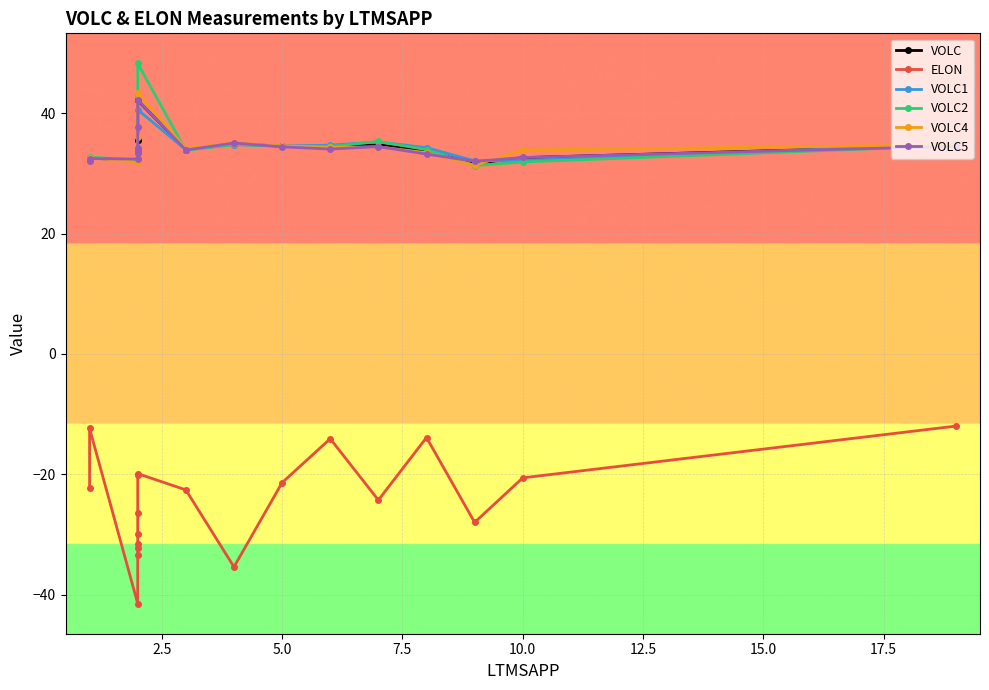

Reading left to right, what are all the values shown in this chart?

VOLC: 32.2	32.6	32.1	32.5	33.4	33.8	34.0	35.5	35.6	42.1	34.0	35.0	34.5	34.4	34.7	33.7	31.6	32.6	34.6
ELON: -22.3	-12.4	-41.5	-33.4	-32.2	-31.6	-29.9	-26.5	-20.2	-19.9	-22.6	-35.4	-21.4	-14.1	-24.3	-13.9	-28.0	-20.6	-12.0
VOLC1: 32.2	32.6	32.0	32.4	33.0	33.3	33.5	33.6	33.8	40.6	33.9	34.8	34.5	34.7	35.2	34.3	32.1	32.1	34.9
VOLC2: 32.1	32.7	32.2	32.8	33.5	33.7	33.8	34.0	43.0	48.3	33.8	34.8	34.5	34.5	35.3	33.9	31.3	31.9	34.6
VOLC4: 32.2	32.6	31.8	32.0	32.4	33.0	33.9	33.9	36.1	43.4	34.1	35.0	34.6	34.3	34.4	33.4	31.3	33.9	34.7
VOLC5: 32.1	32.5	32.4	33.4	33.5	33.6	33.7	34.1	37.7	42.2	33.9	35.0	34.4	34.0	34.4	33.2	32.0	32.6	34.5